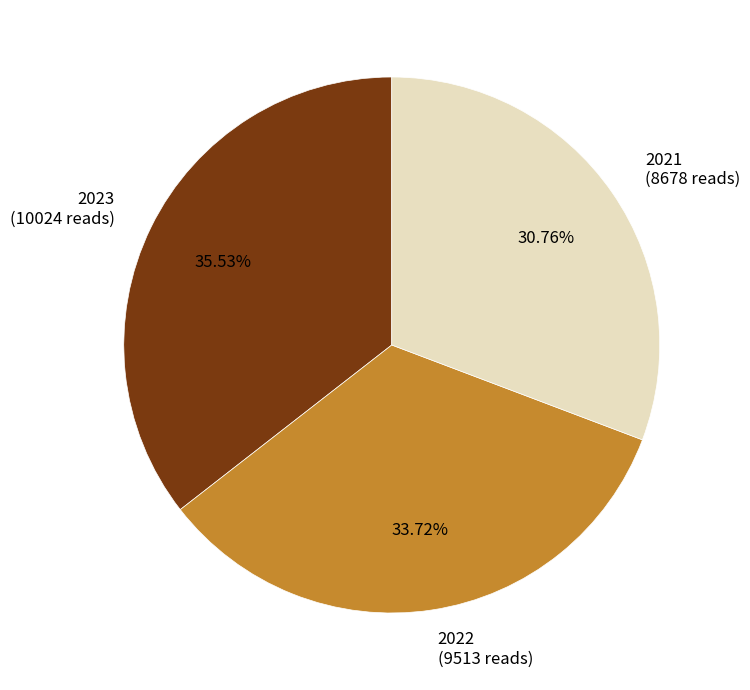

What percentage is the 2021 slice, to the nearest percent?

31%